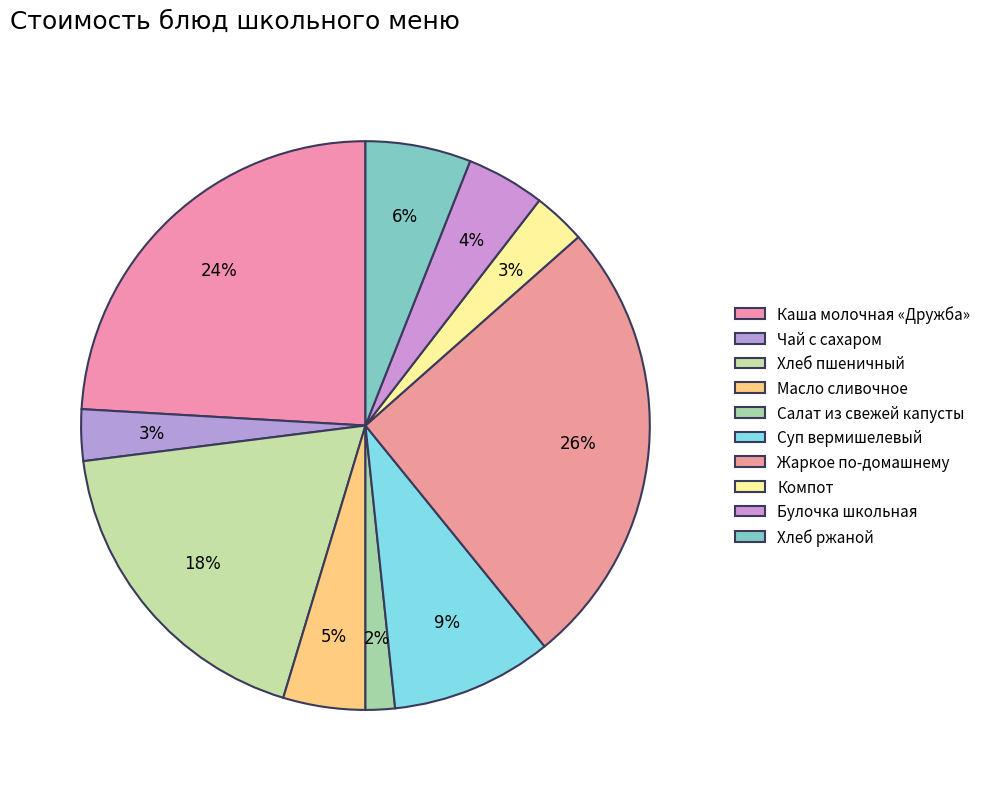

How many slices are in this pie chart?

10